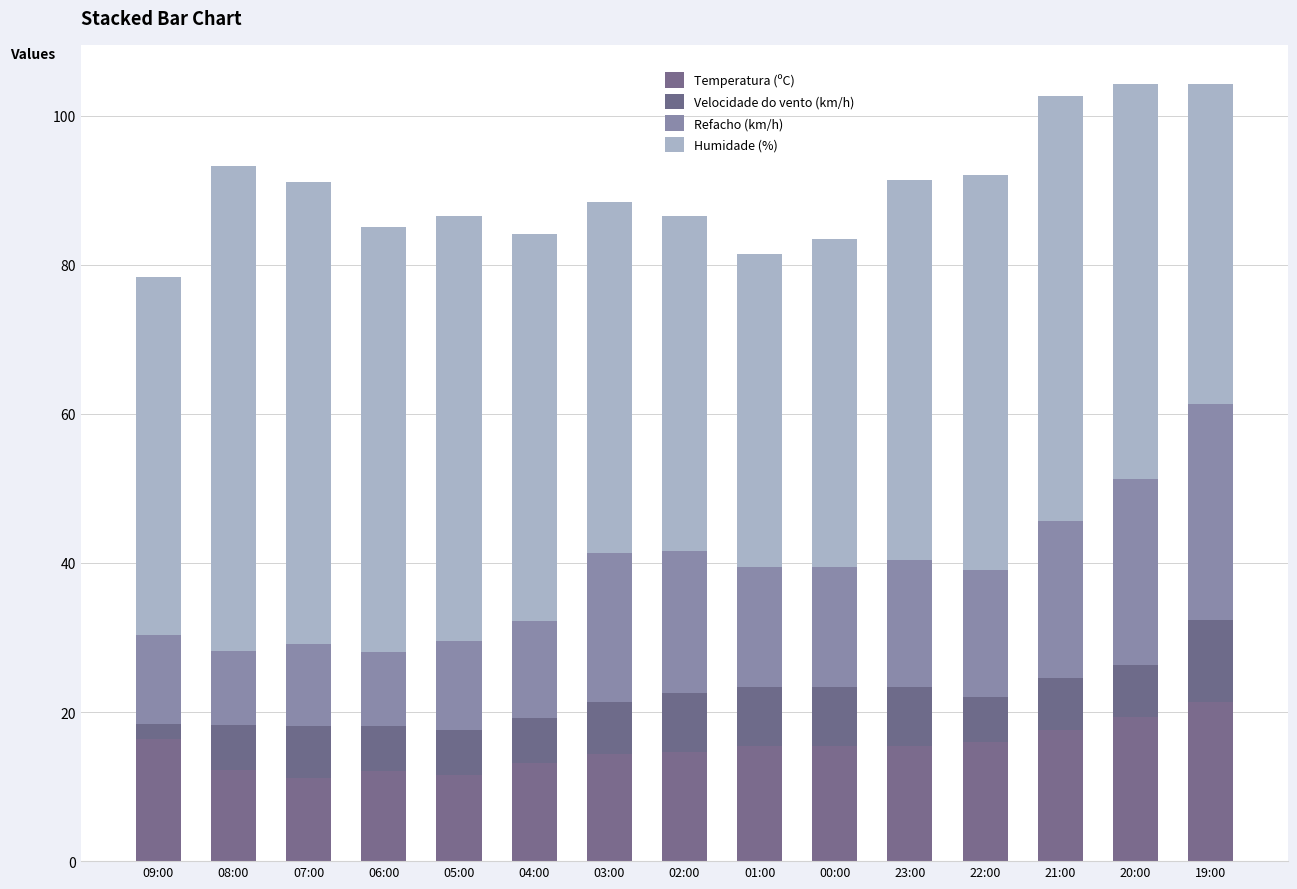

True or false: Refacho (km/h) has a value of 31.6 at 03:00.

False